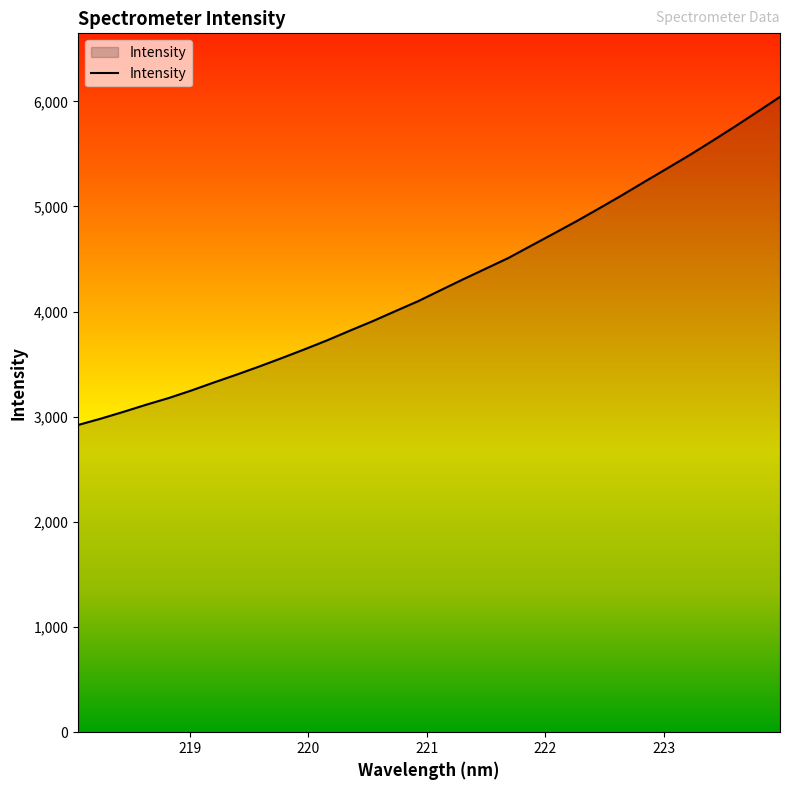

What is the difference between the maximum and minimum values?

3120.3